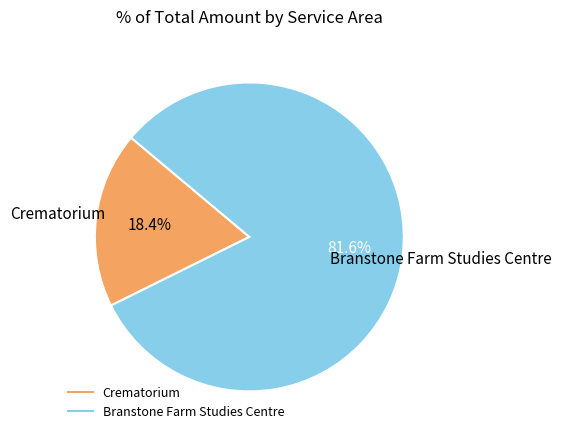

What percentage is the Branstone Farm Studies Centre slice, to the nearest percent?

82%